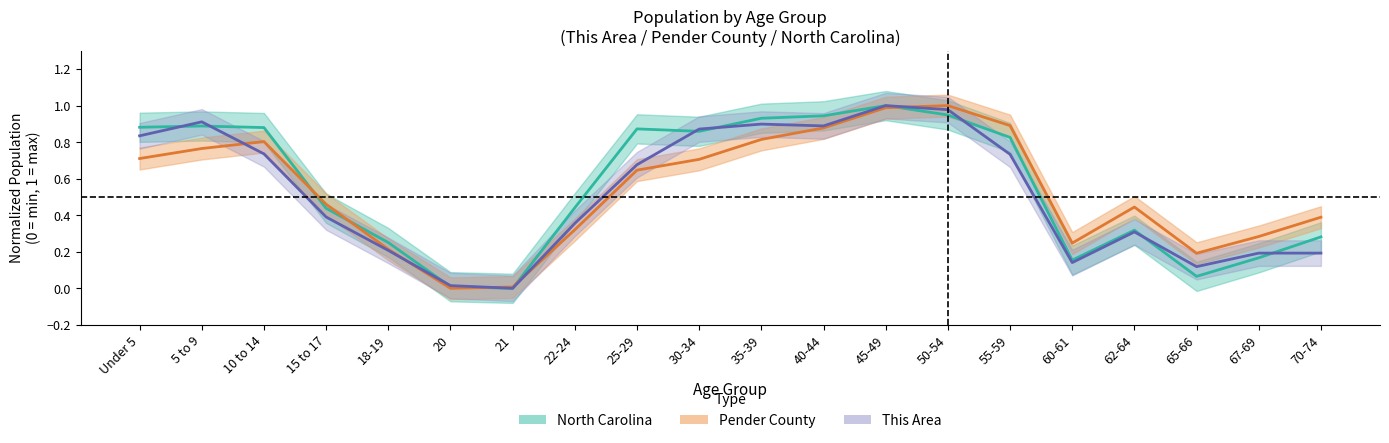

Which category has the highest value in the Pender County series?

50-54